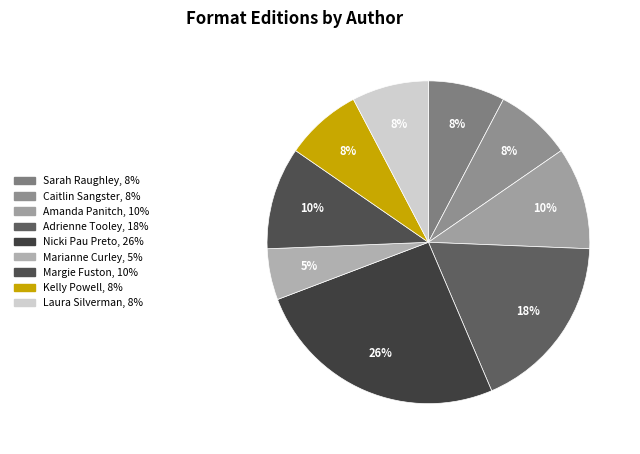

How many slices are in this pie chart?

9